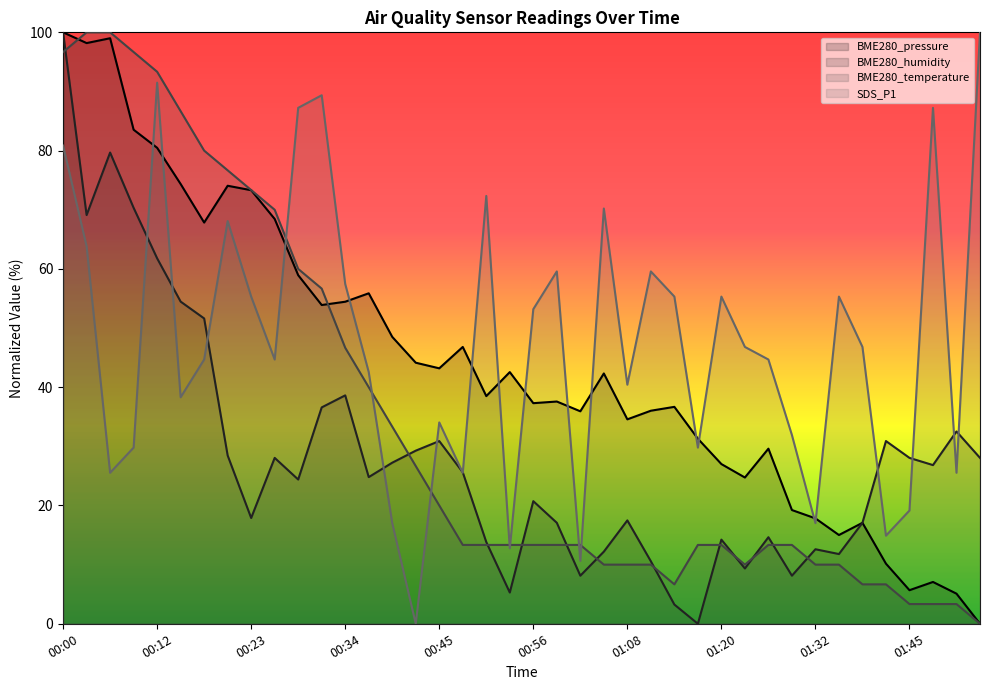

What are all the series names shown in the legend?

BME280_pressure, BME280_humidity, BME280_temperature, SDS_P1